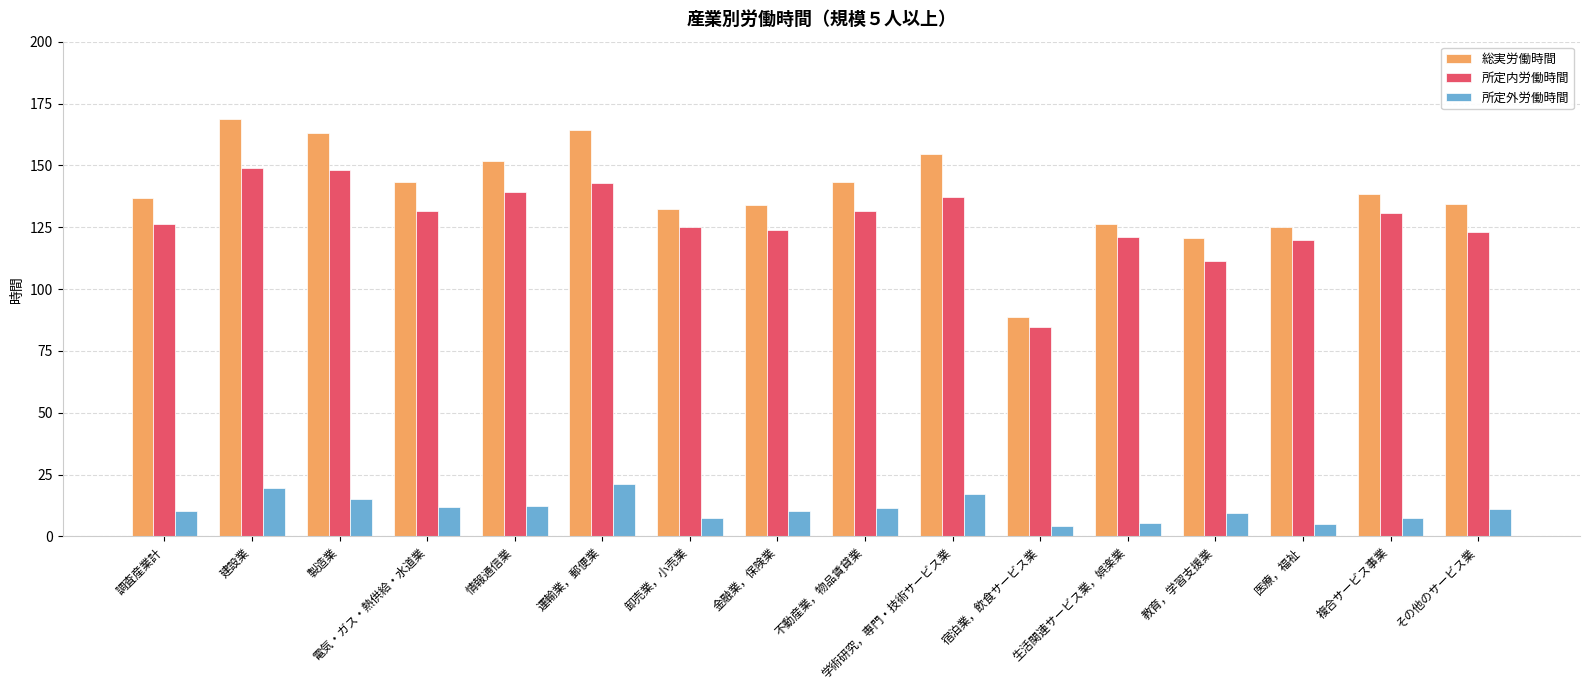

What is the approximate value of 所定外労働時間 at 不動産業，物品賃貸業?

11.7